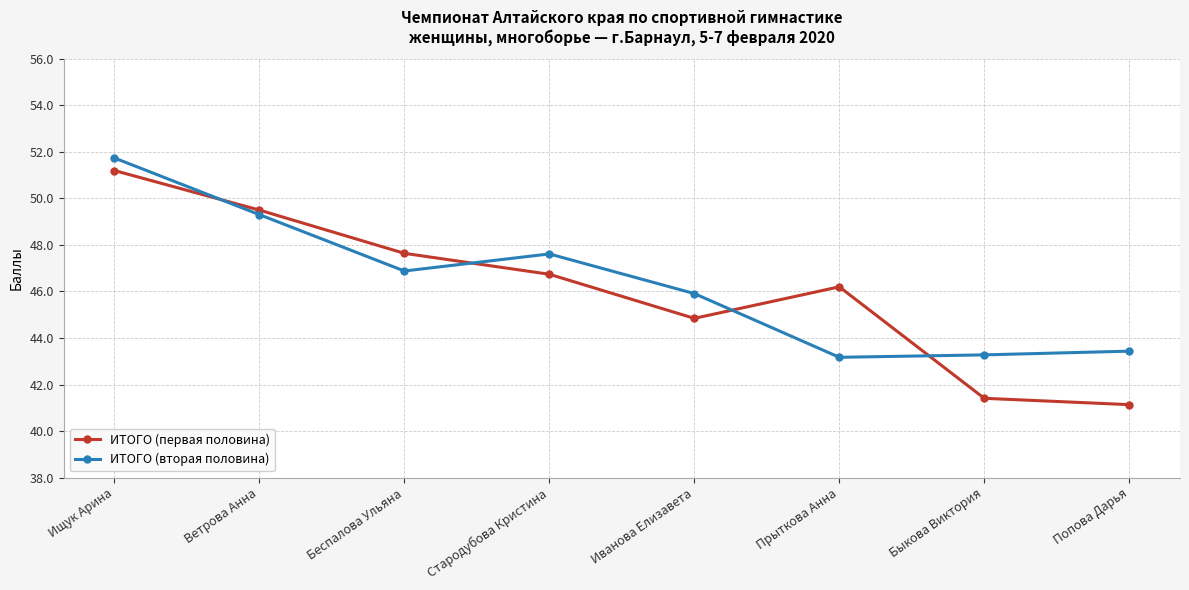

Rank the series at Стародубова Кристина from lowest to highest value.

ИТОГО (первая половина), ИТОГО (вторая половина)